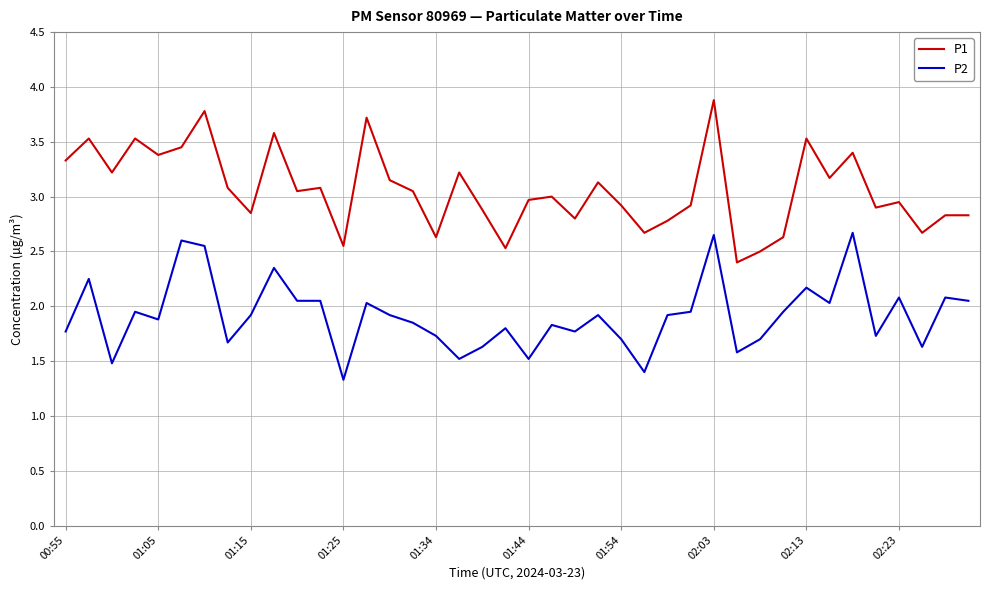

Which series has the largest total across all categories?

P1